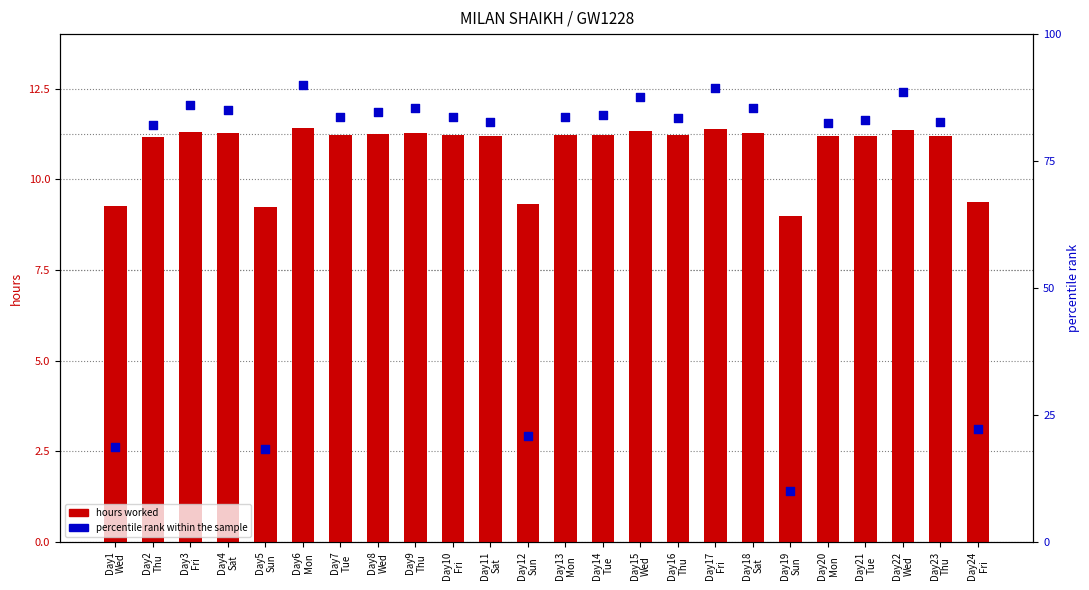

Which series reaches the minimum Y coordinate?

hours worked